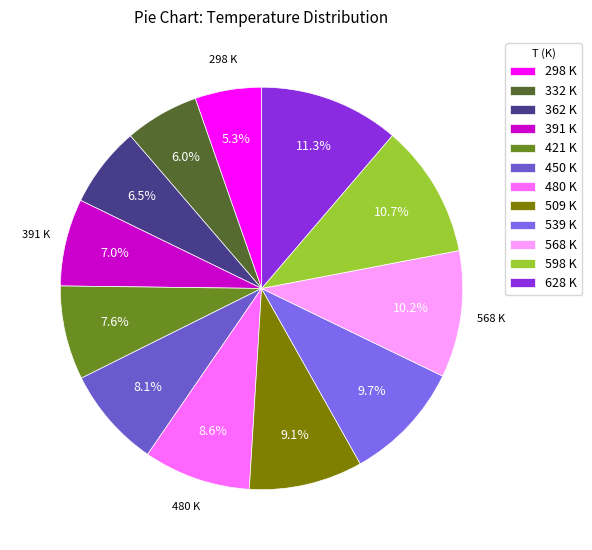

To the nearest percent, what is the difference between the 450 K and 362 K slice percentages?

2%